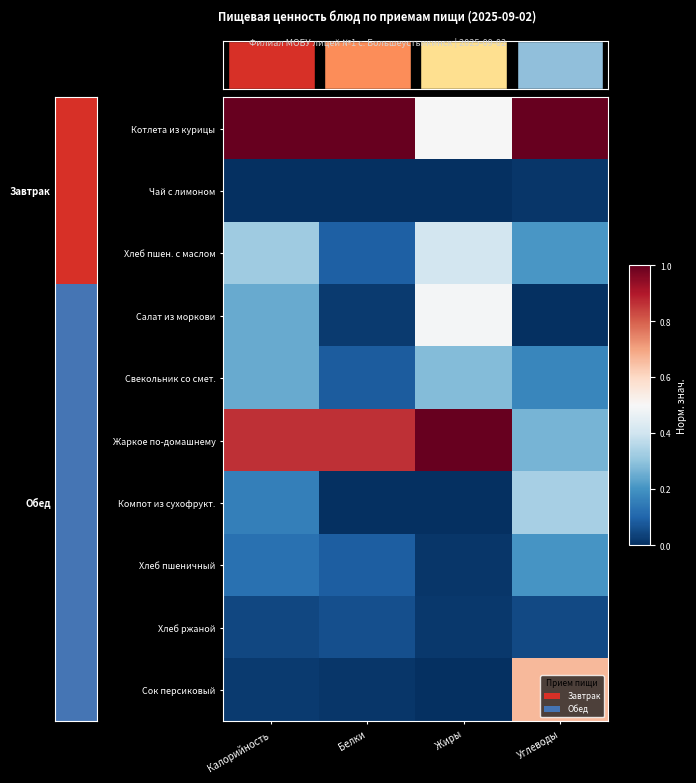

Reading left to right, extract all data points from this chart.

Котлета из курицы: Калорийность=1.0	Белки=1.0	Жиры=0.5	Углеводы=1.0
Чай с лимоном: Калорийность=0.0	Белки=0.0	Жиры=0.0	Углеводы=0.0
Хлеб пшен. с маслом: Калорийность=0.3	Белки=0.1	Жиры=0.4	Углеводы=0.2
Салат из моркови: Калорийность=0.2	Белки=0.0	Жиры=0.5	Углеводы=0.0
Свекольник со смет.: Калорийность=0.2	Белки=0.1	Жиры=0.3	Углеводы=0.2
Жаркое по-домашнему: Калорийность=0.9	Белки=0.9	Жиры=1.0	Углеводы=0.3
Компот из сухофрукт.: Калорийность=0.2	Белки=0.0	Жиры=0.0	Углеводы=0.3
Хлеб пшеничный: Калорийность=0.1	Белки=0.1	Жиры=0.0	Углеводы=0.2
Хлеб ржаной: Калорийность=0.0	Белки=0.1	Жиры=0.0	Углеводы=0.0
Сок персиковый: Калорийность=0.0	Белки=0.0	Жиры=0.0	Углеводы=0.7